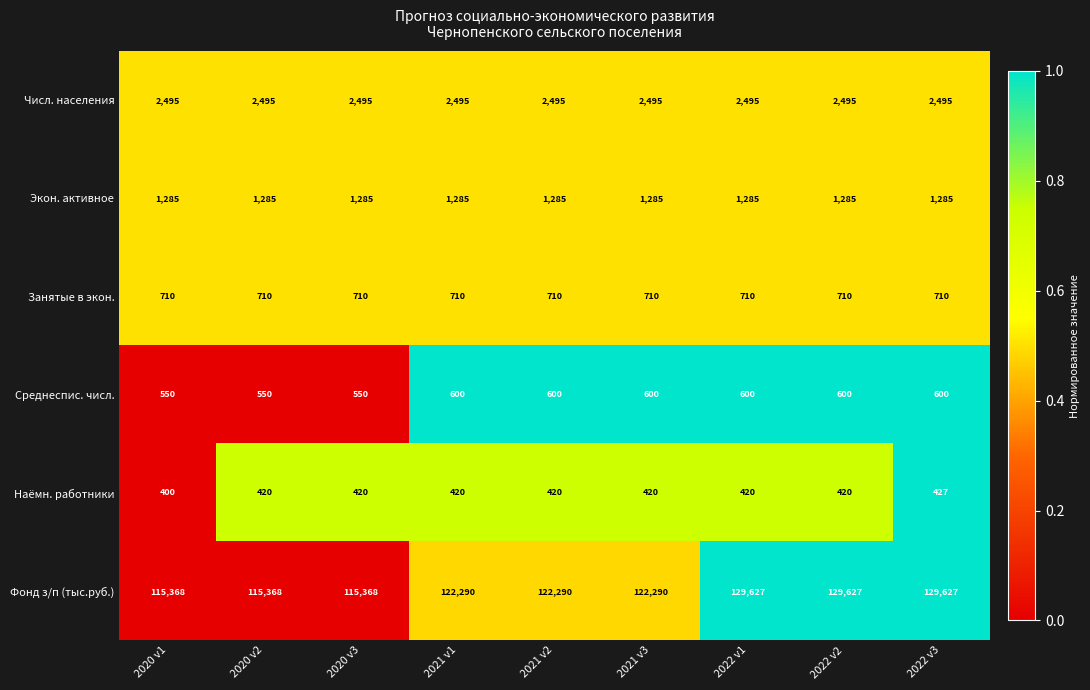

How many Среднеспис. числ. values are between 550 and 600?

9